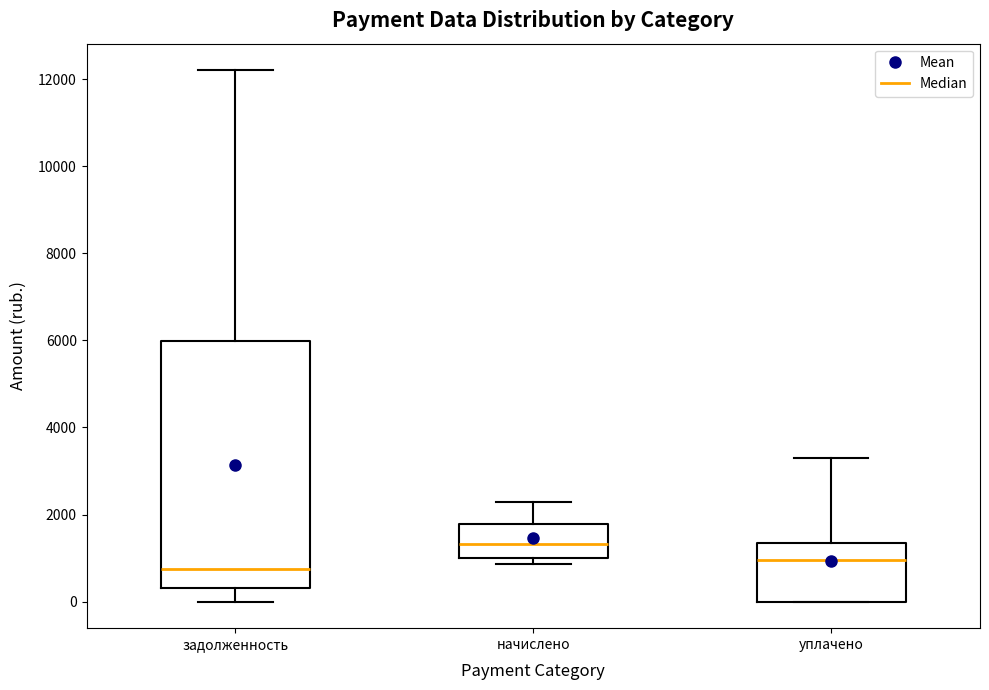

Reading left to right, read every box against the y-axis: the position of its median line, the range the box covers, and the ends of its whiskers. The values are not printed on the chart, so give them approximately, as read against the axis.

задолженность: median 800, box 400 to 6000, whiskers 0 to 12200
начислено: median 1400, box 1000 to 1800, whiskers 800 to 2200
уплачено: median 1000, box 0 to 1400, whiskers 0 to 3400